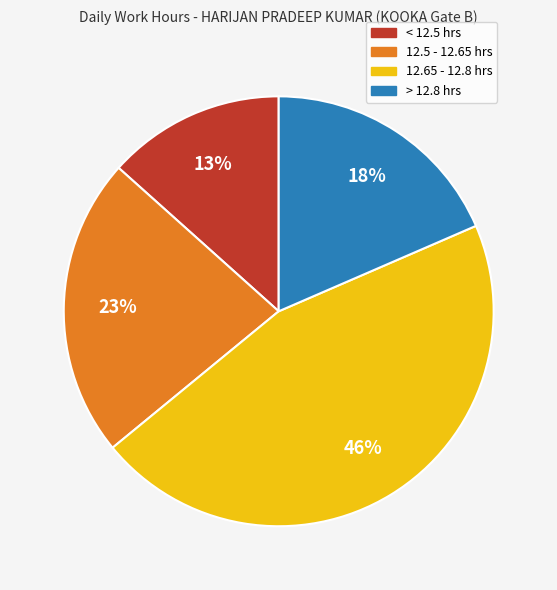

To the nearest percent, what is the average slice percentage?

25%